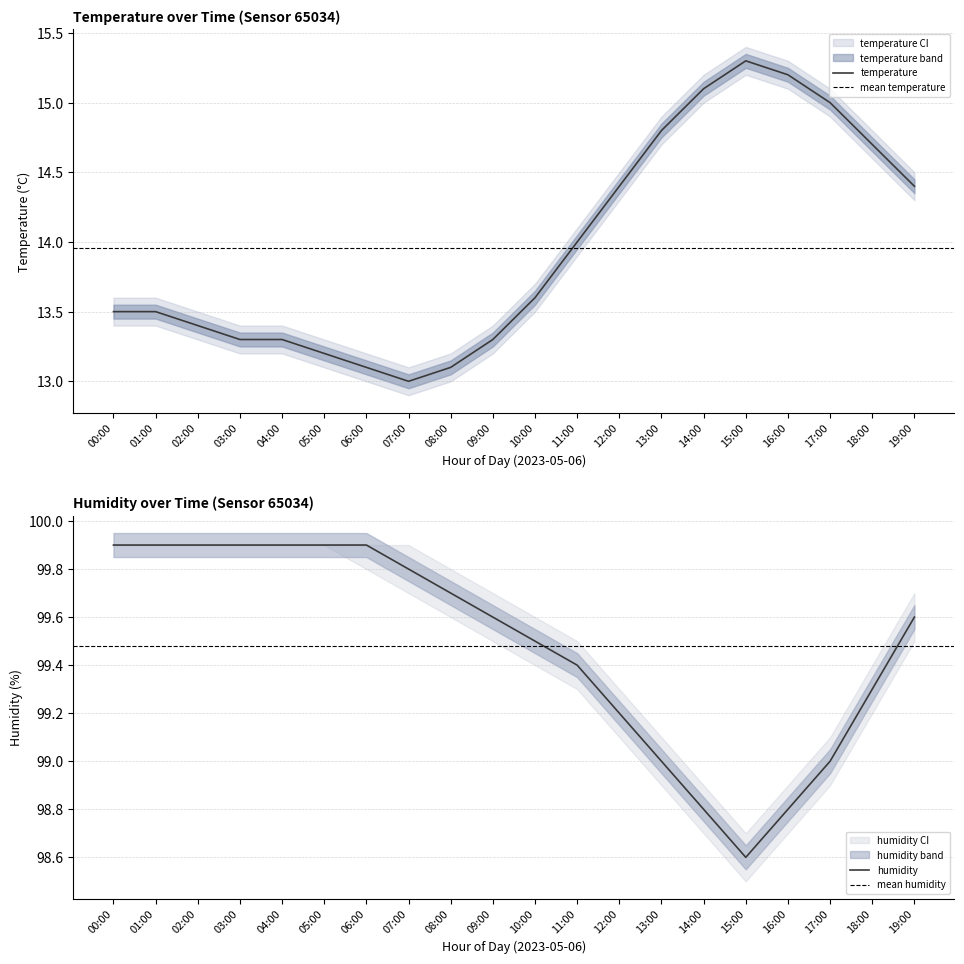

At which category is the sum across all series the highest?

16:00